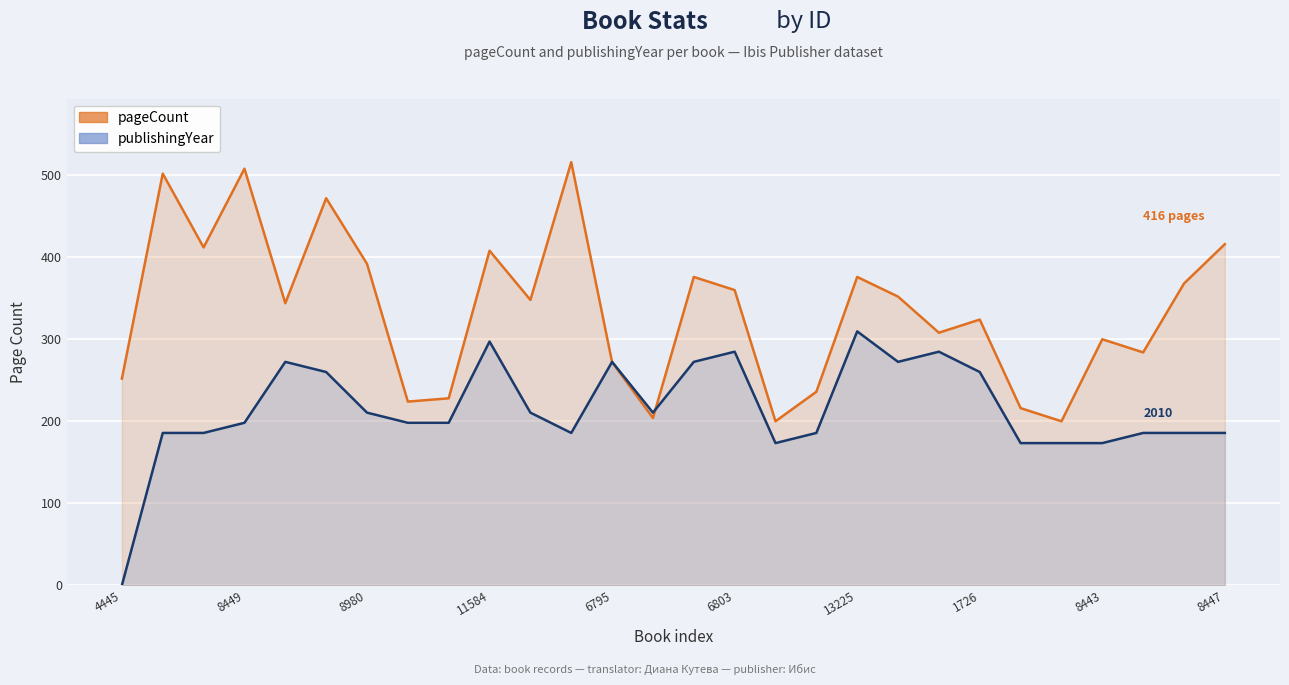

Where is the first local minimum for publishingYear?

14933